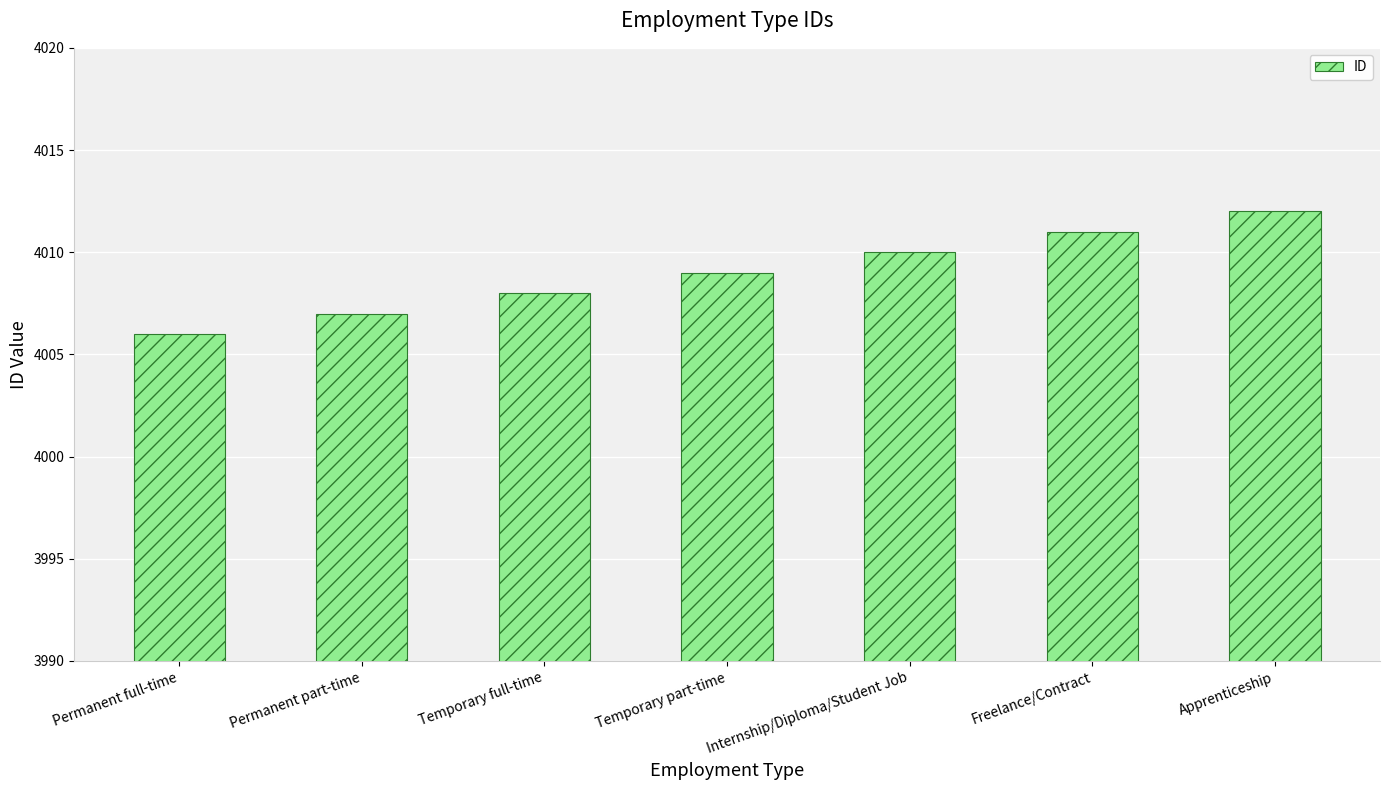

List the labels in order of value, largest first.

Apprenticeship, Freelance/Contract, Internship/Diploma/Student Job, Temporary part-time, Temporary full-time, Permanent part-time, Permanent full-time